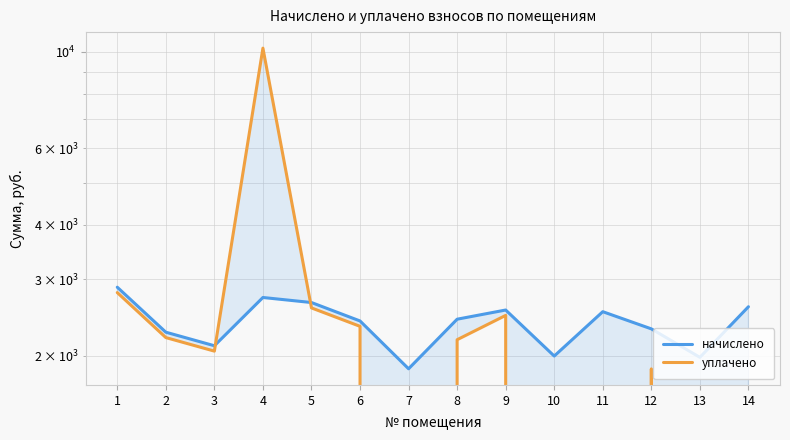

How many interior local valleys does the начислено series have?

4